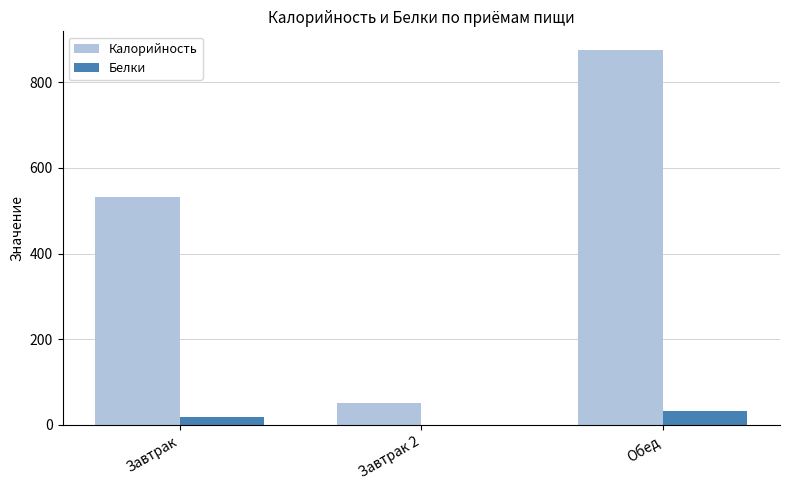

At which label does Калорийность reach its peak?

Обед